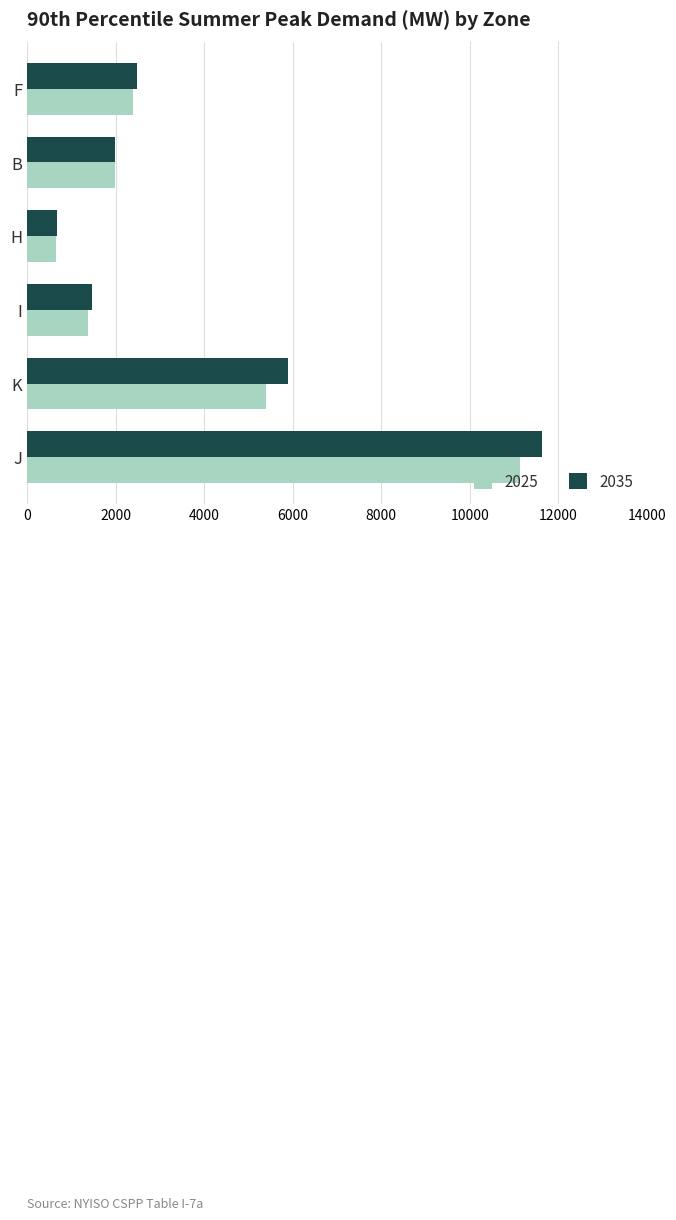

List the series in order of their overall mean, lowest first.

2025, 2035